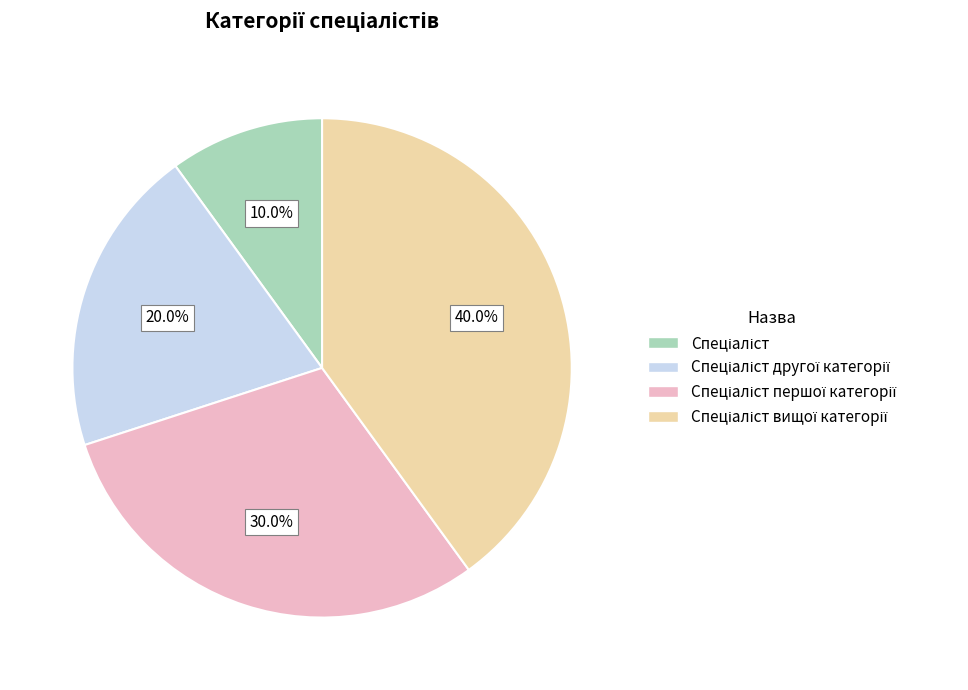

Is there any slice that represents more than half of the pie?

No